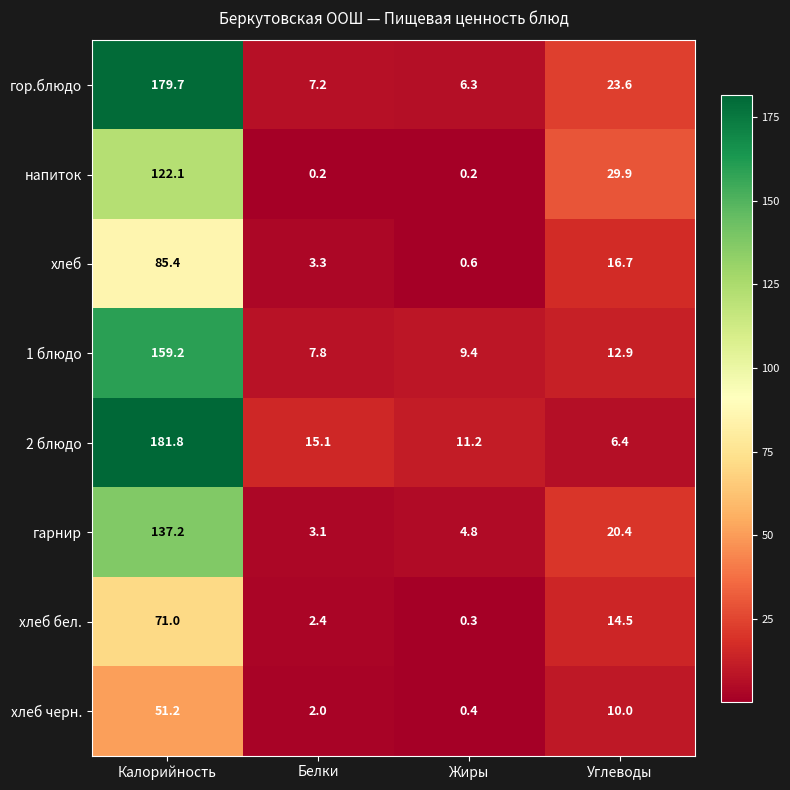

Rank the series at Калорийность from lowest to highest value.

хлеб черн., хлеб бел., хлеб, напиток, гарнир, 1 блюдо, гор.блюдо, 2 блюдо